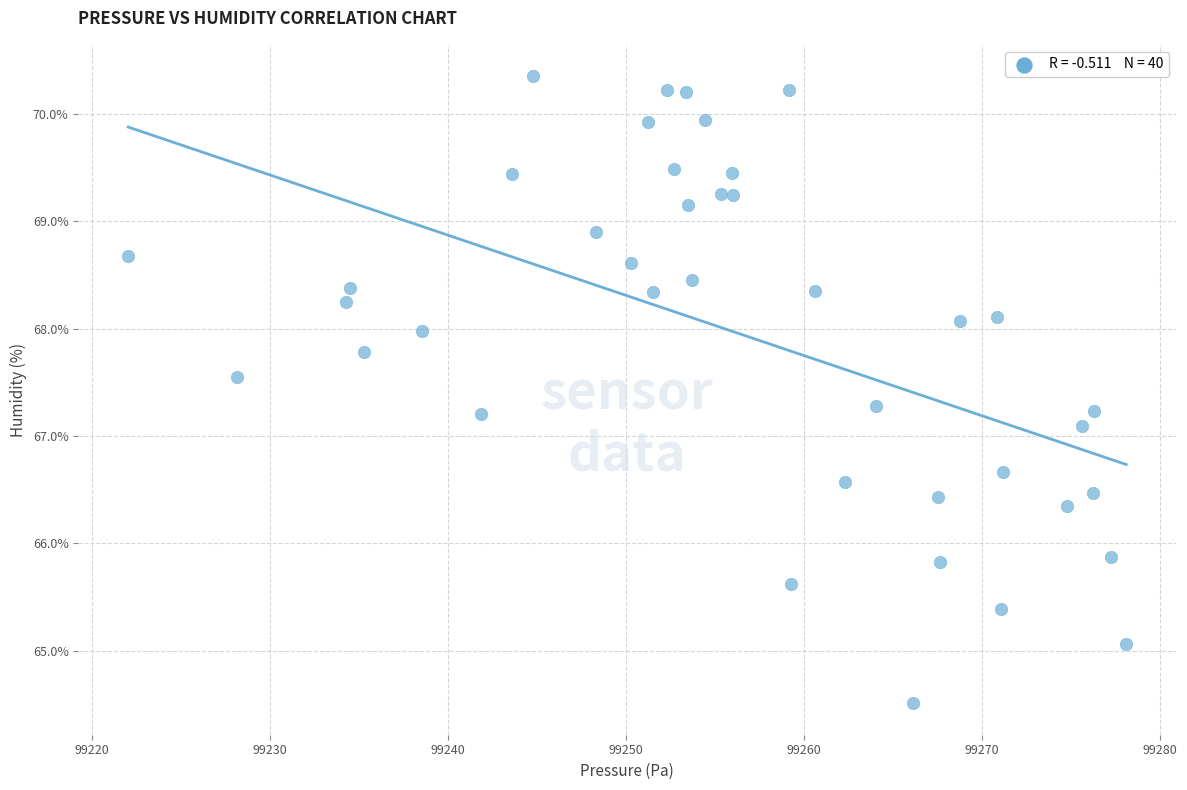

What is the range of X values (max minus min)?

56.1